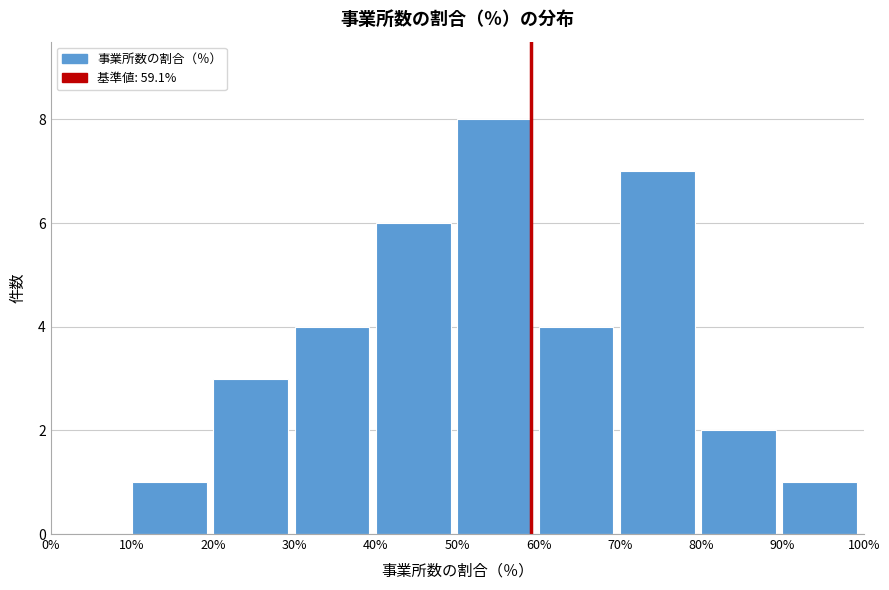

How tall is the bar that spans 30% to 40% on the x-axis? The values are not printed on the chart, so give them approximately, as read against the axis.

4